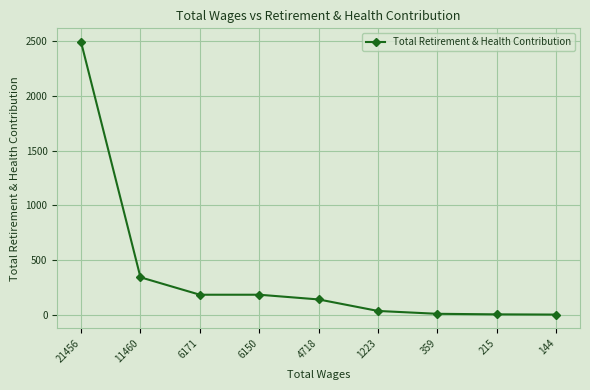

How many data points are less than 142?

4